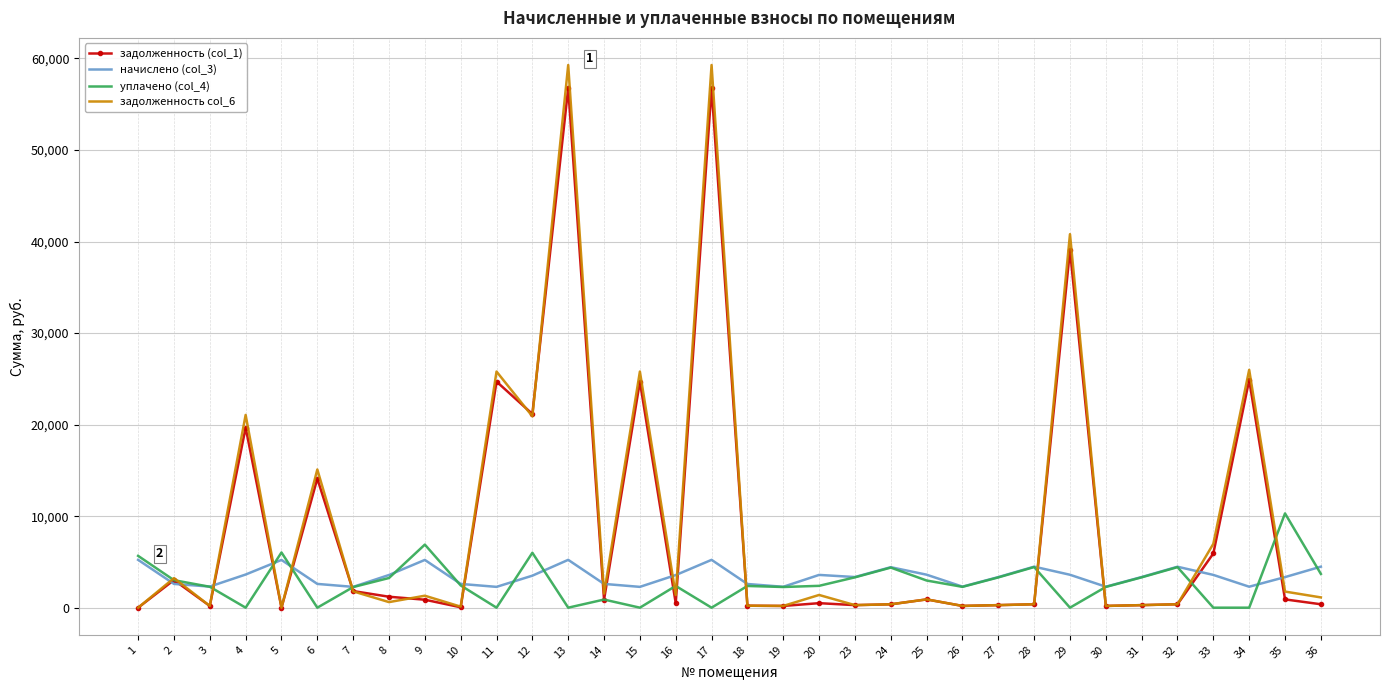

What is the maximum value shown in the chart?

59286.8